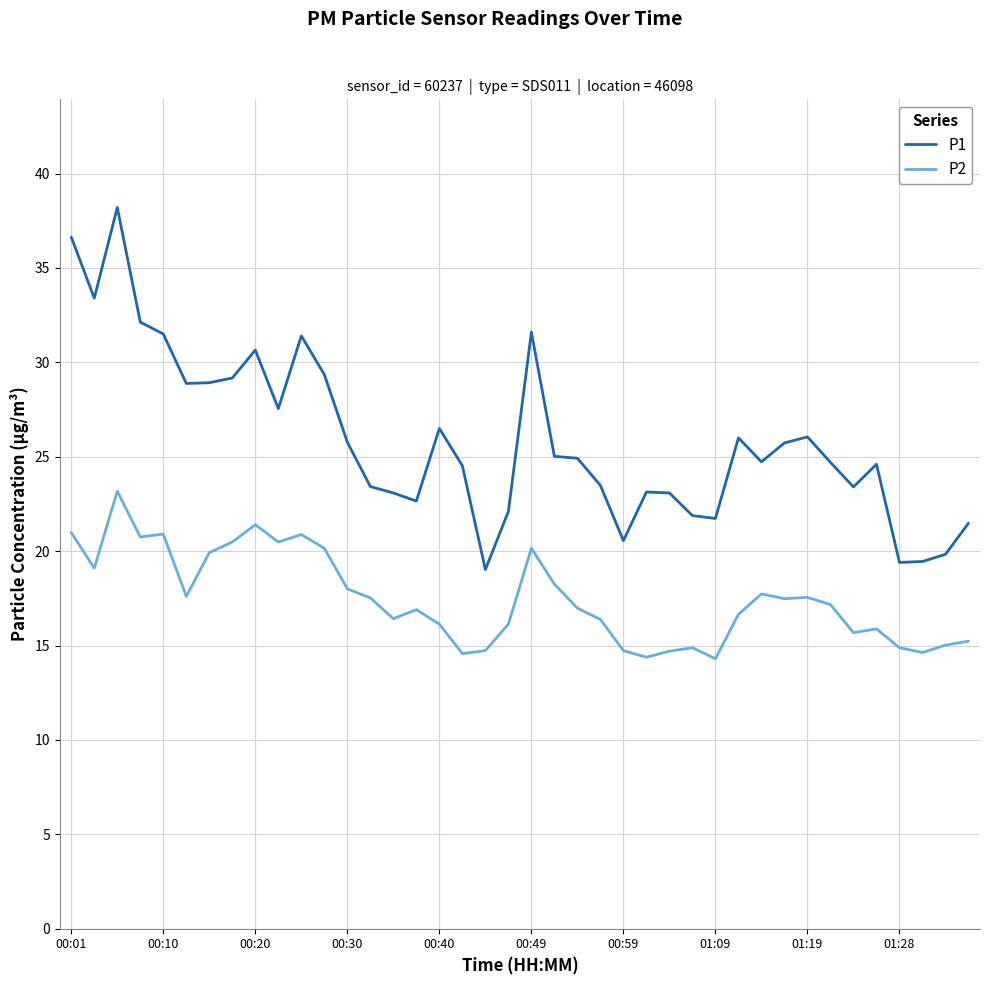

Rank the series by their maximum value, from highest to lowest.

P1, P2